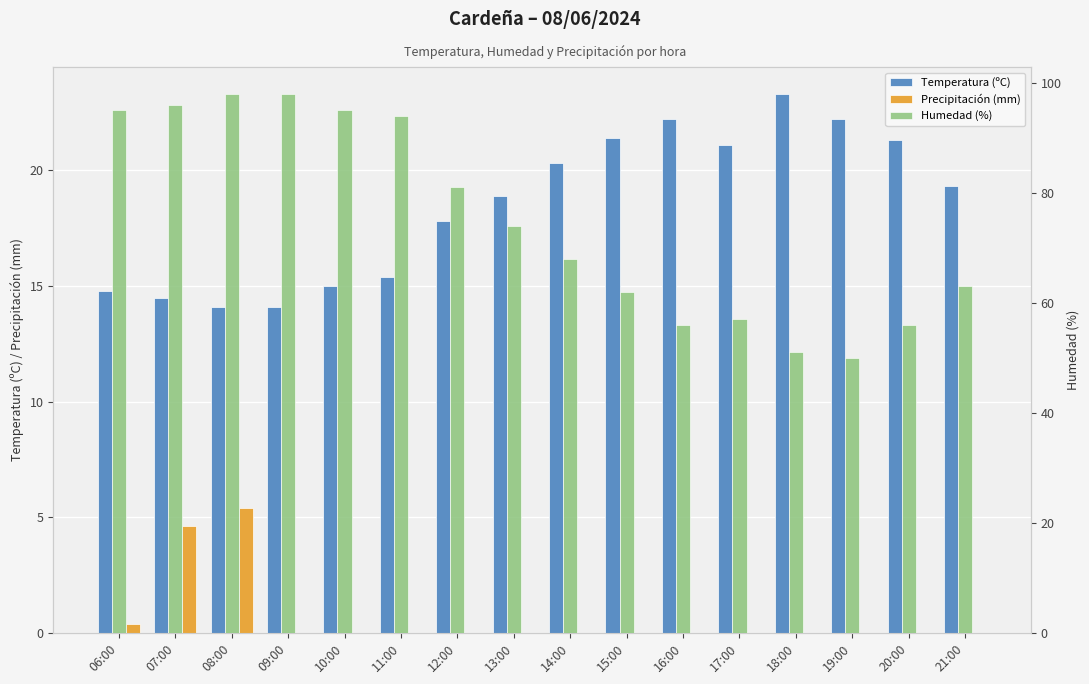

How many data points in Temperatura (ºC) are above 19?

8